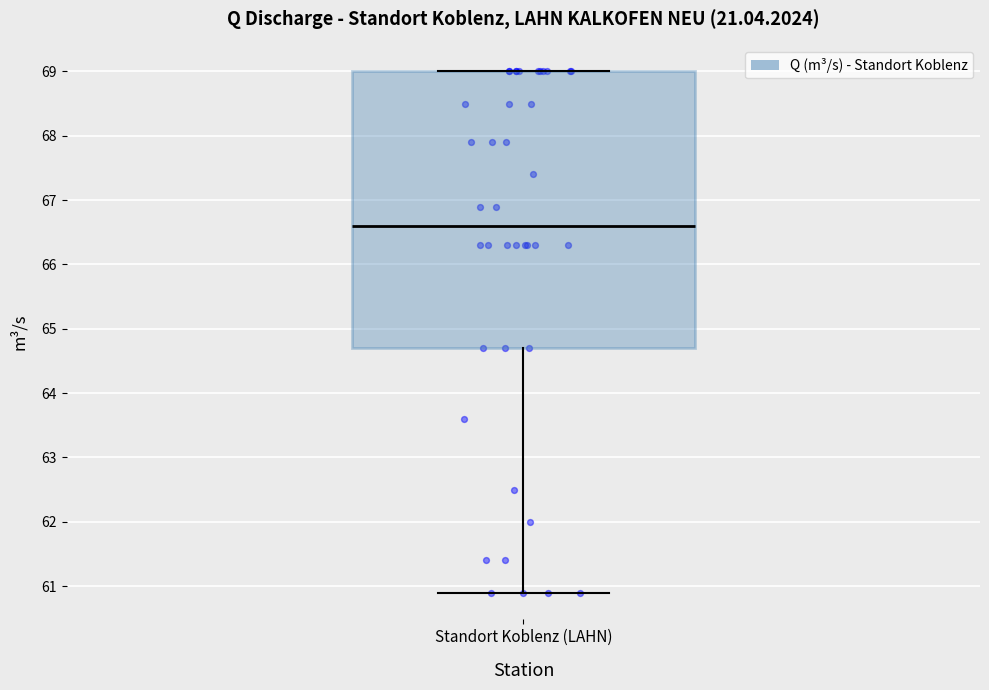

Transcribe this box plot: give where the median line is, the range the box spans, and where the two whiskers end, as read against the y-axis. The values are not printed on the chart, so give them approximately, as read against the axis.

median 66.6, box 64.7 to 69.0, whiskers 60.9 to 69.0